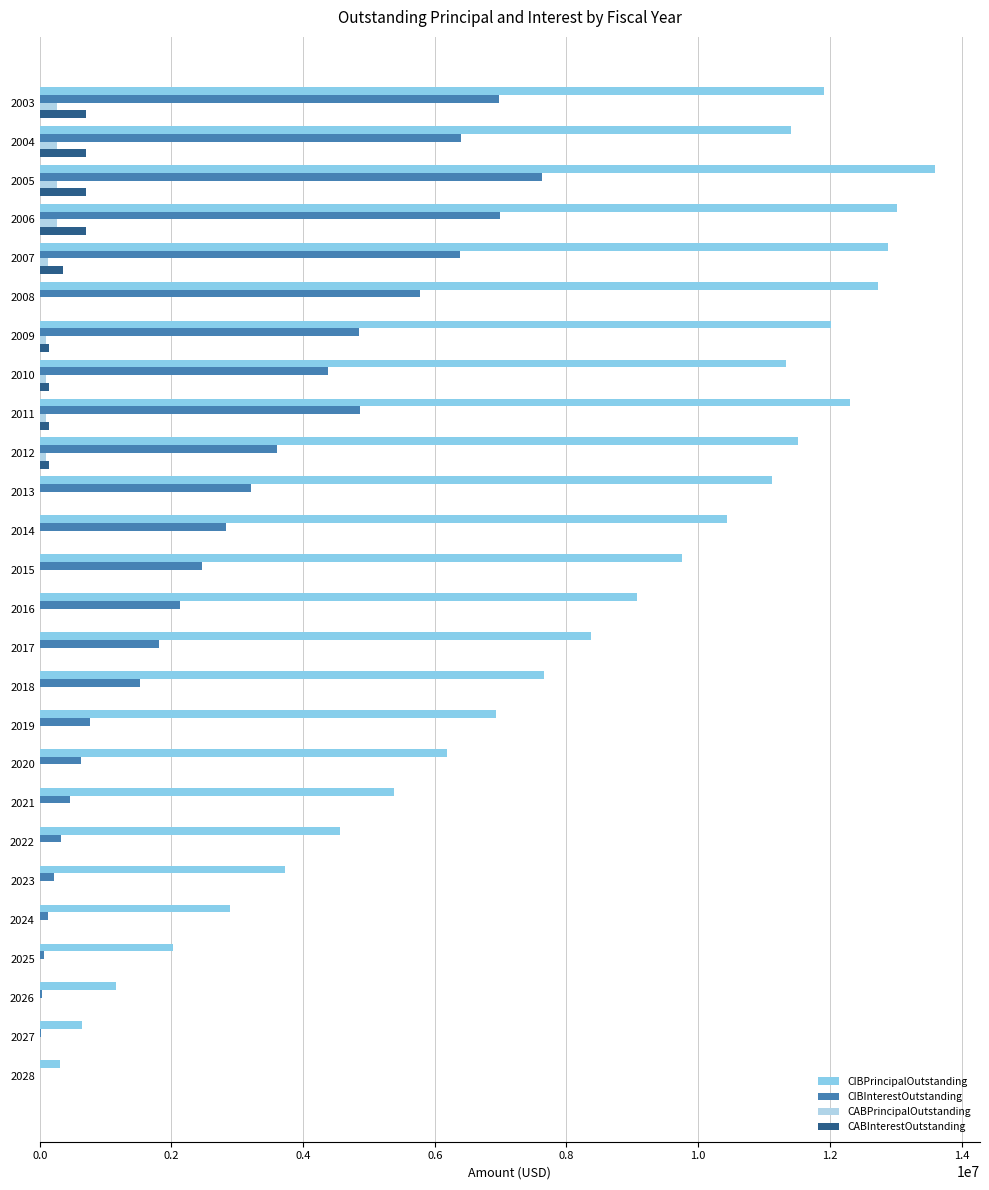

The value of CIBPrincipalOutstanding at 2024 is 2885000.0. True or false?

True